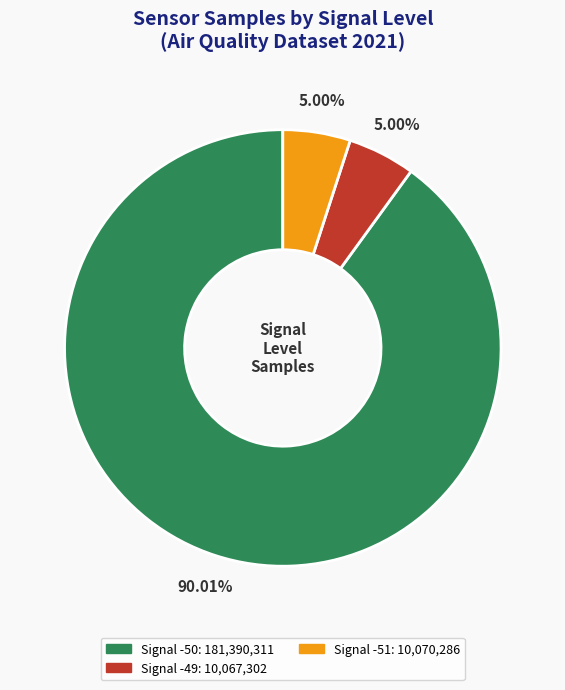

Is there any slice that represents more than half of the pie?

Yes